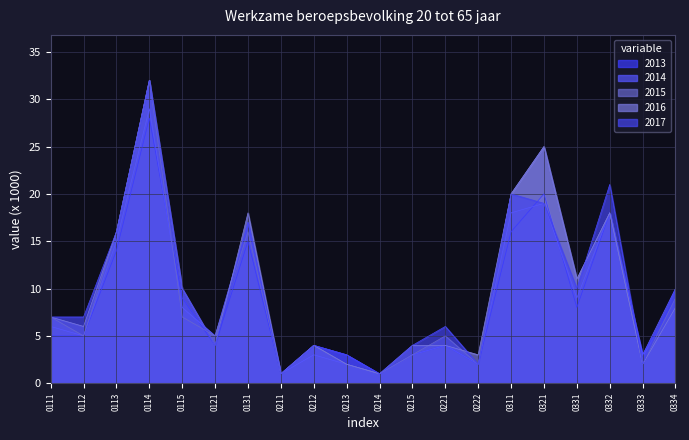

Which series has the largest total across all categories?

2016